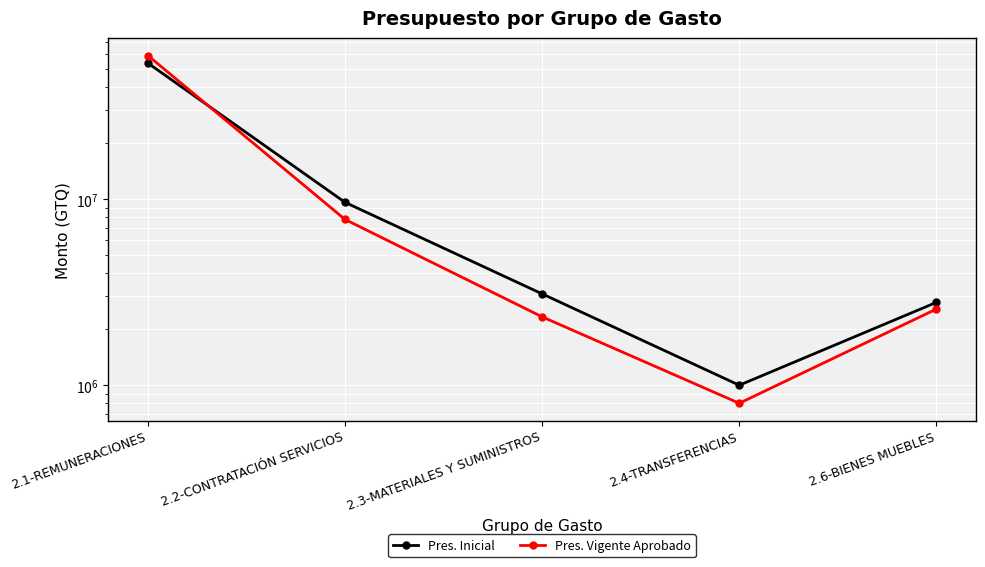

Which series ends up on top after the final intersection of Pres. Inicial and Pres. Vigente Aprobado?

Pres. Inicial